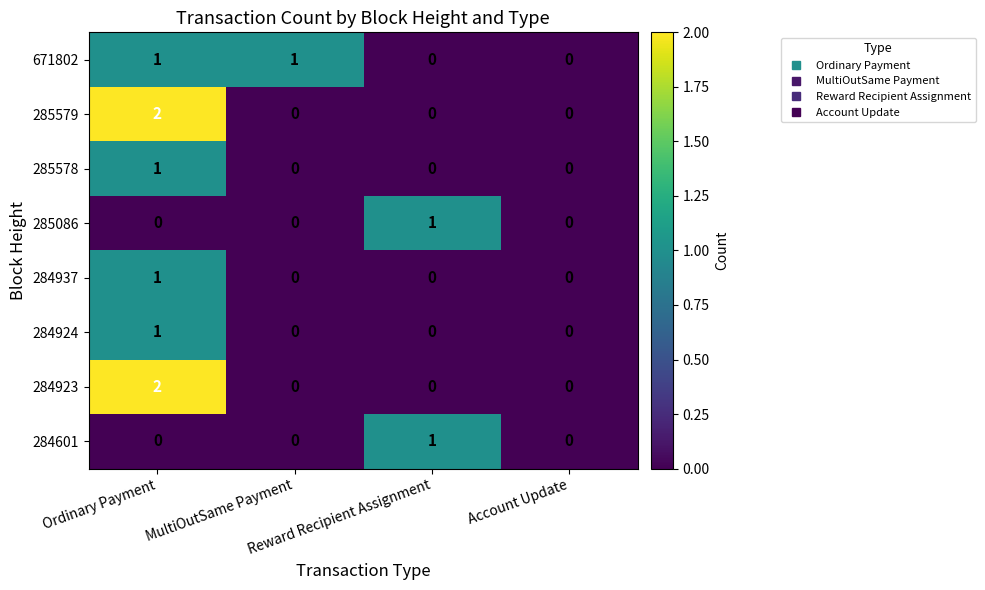

How many 671802 values are between 0 and 1?

4